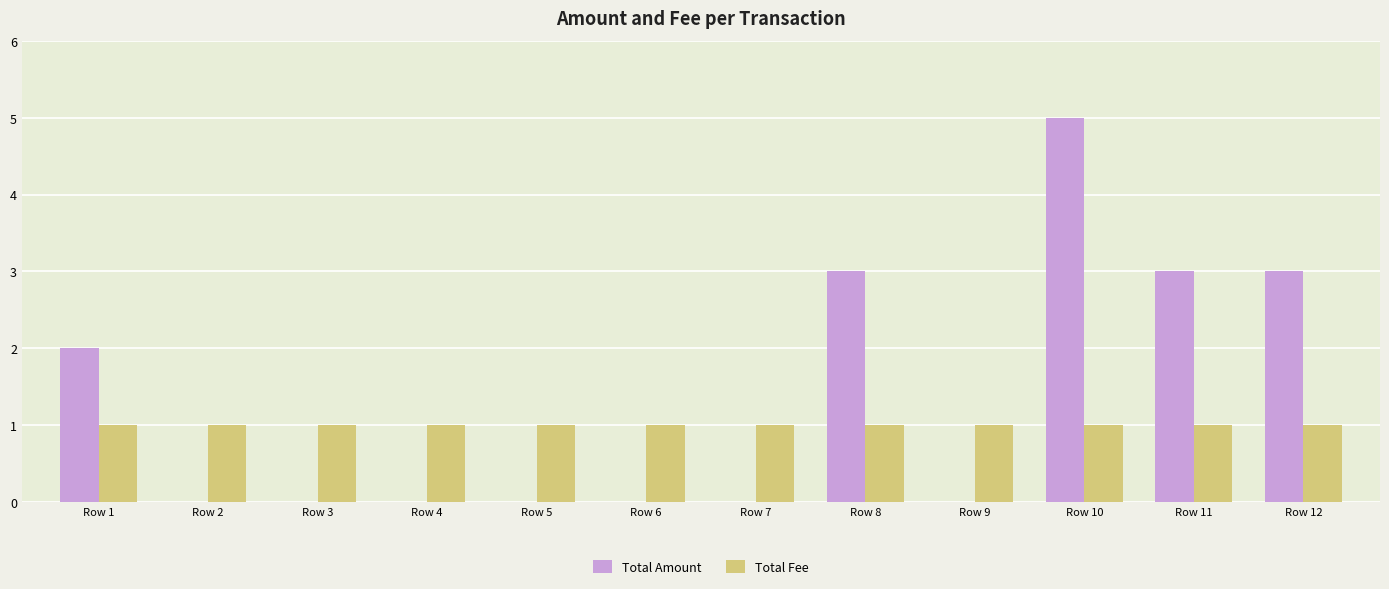

Count the Total Amount values in the range 0 to 3.

11